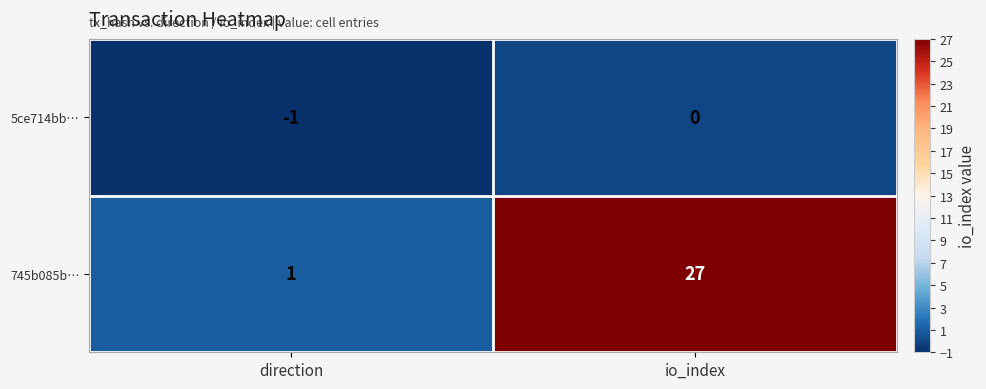

List the series in order of their peak value, highest first.

745b085b…, 5ce714bb…